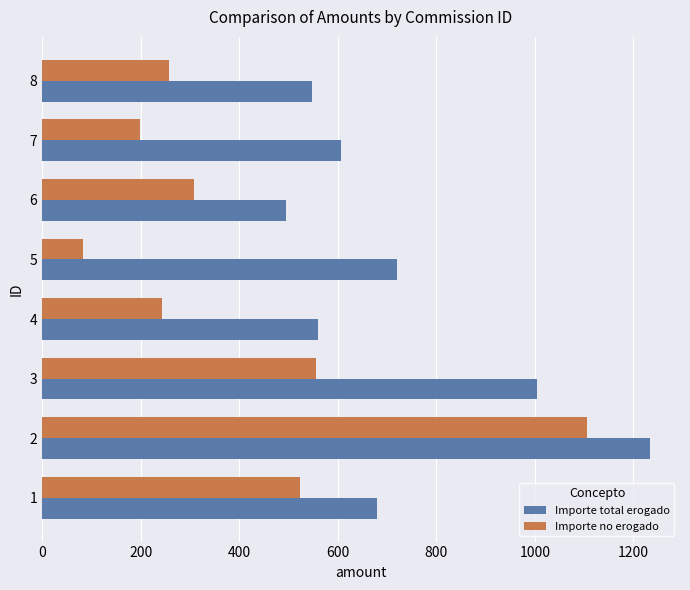

What is the average value of the Importe total erogado series?

730.8